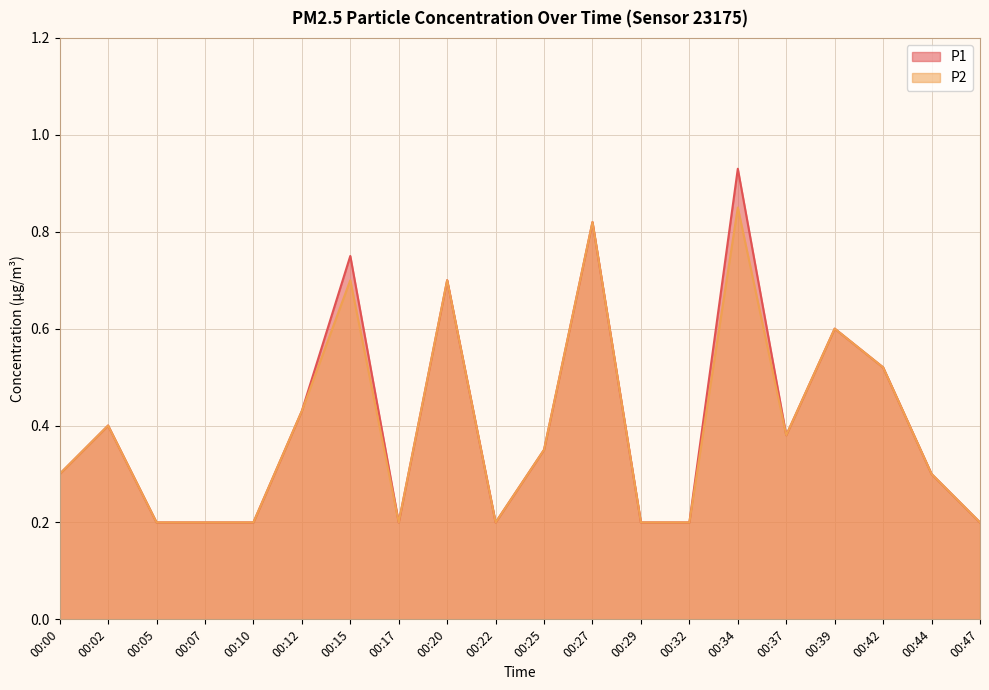

What is the total value across all series at 00:32?

0.4